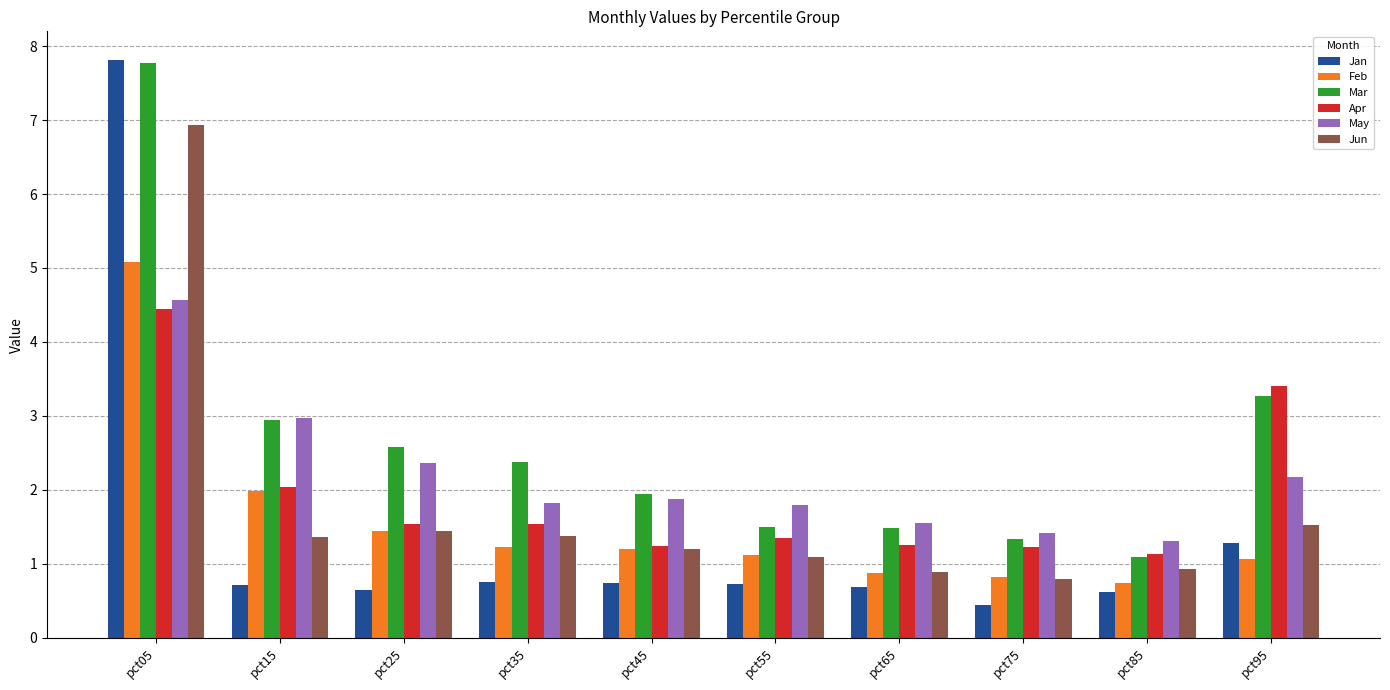

Which series has the largest total across all categories?

Mar